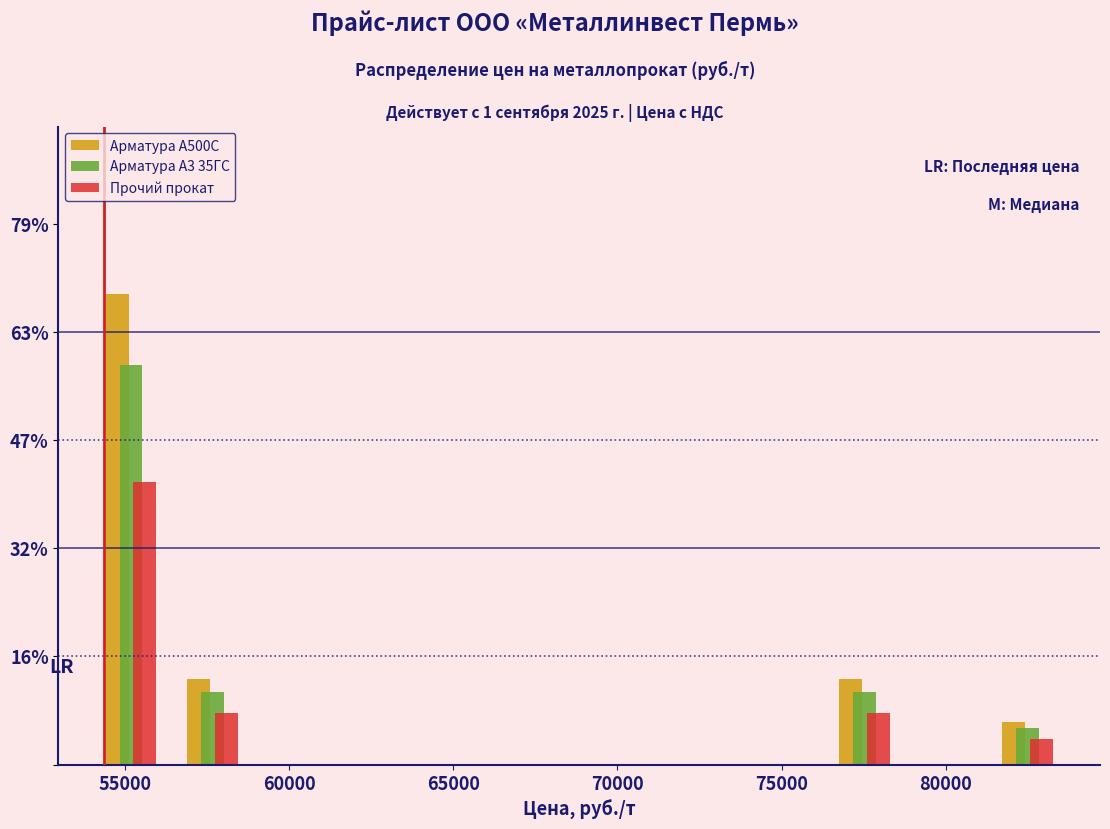

In the Арматура А500С series, which range on the x-axis has the tallest bar?

54000 to 56500